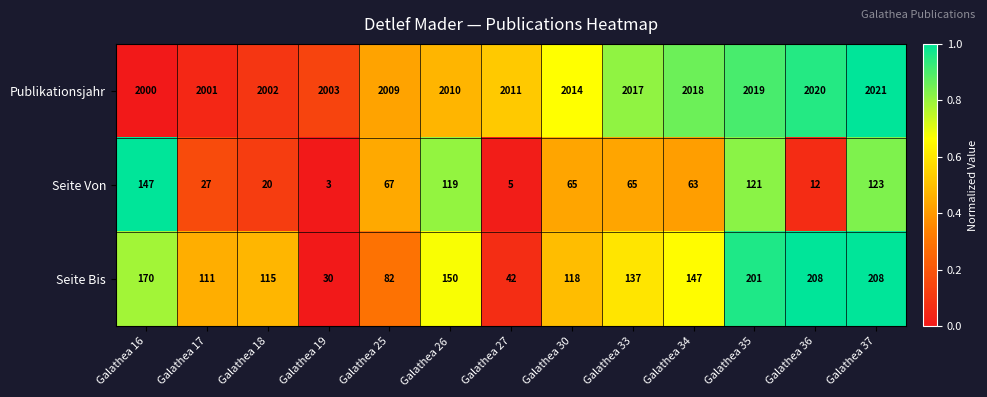

Which series has the largest total across all categories?

Publikationsjahr